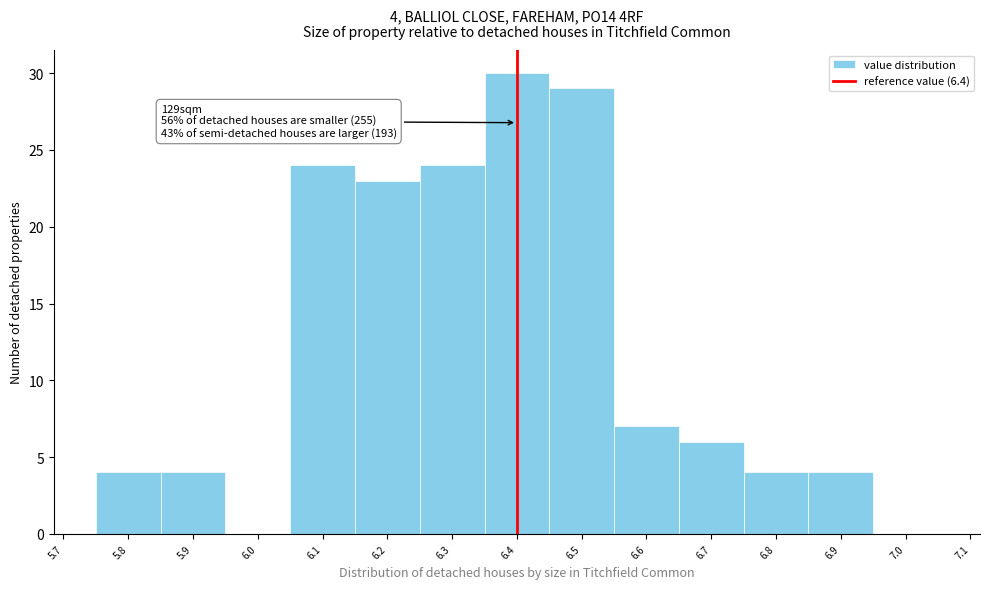

Over which range of the x-axis is the bar tallest?

6.35 to 6.45